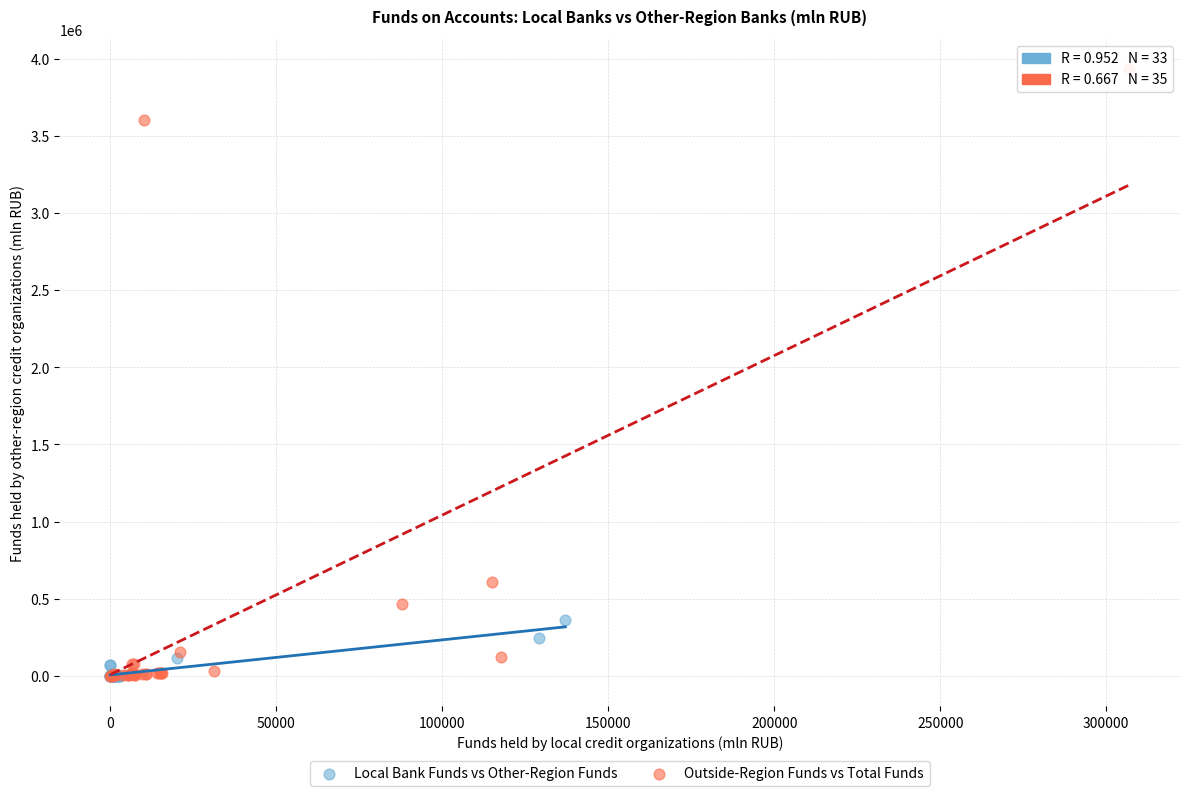

Which series reaches the maximum Y coordinate?

Outside-Region Funds vs Total Funds